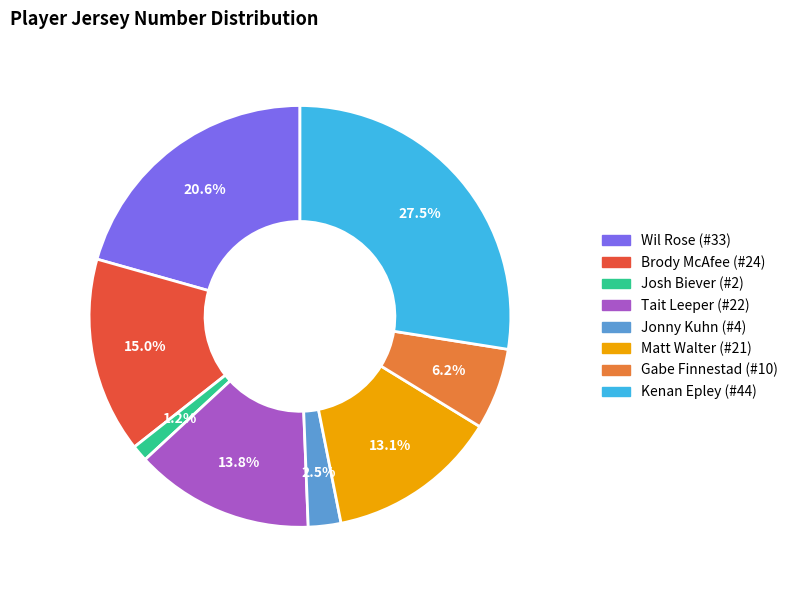

Approximately how many times larger is the value at Wil Rose (#33) compared to Jonny Kuhn (#4)?

8.2